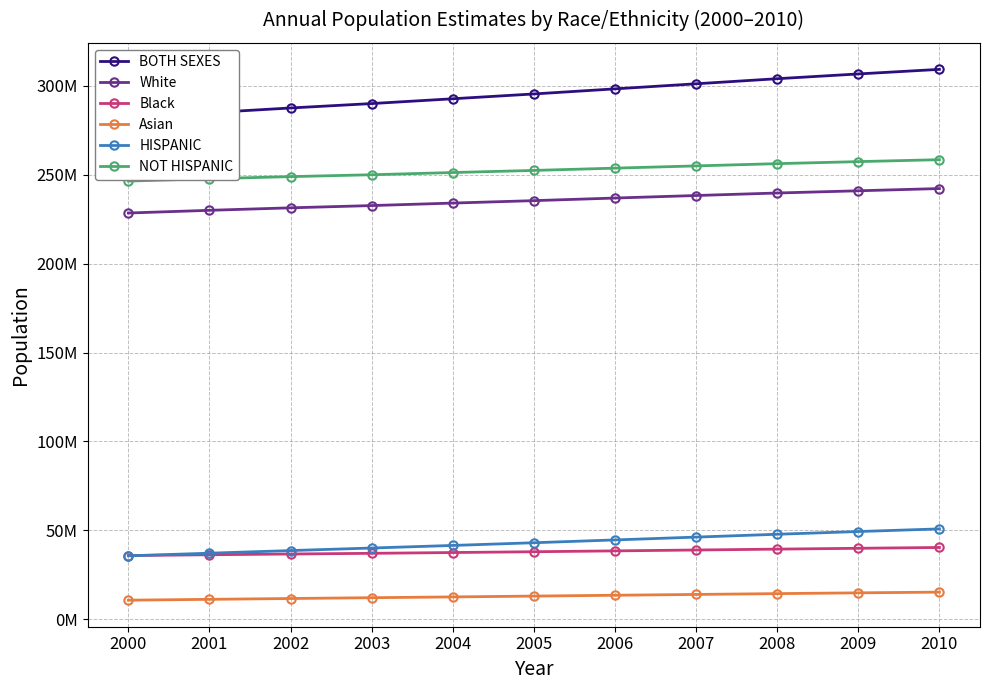

How many values in the HISPANIC series exceed 43023614?

5